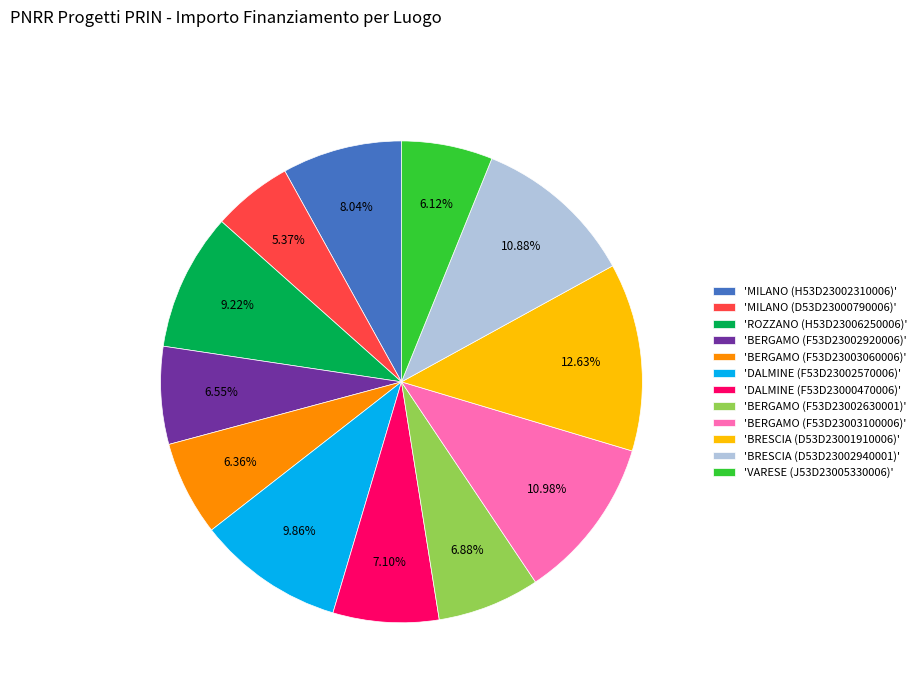

Does 'DALMINE (F53D23002570006)' represent more than half of the total?

No